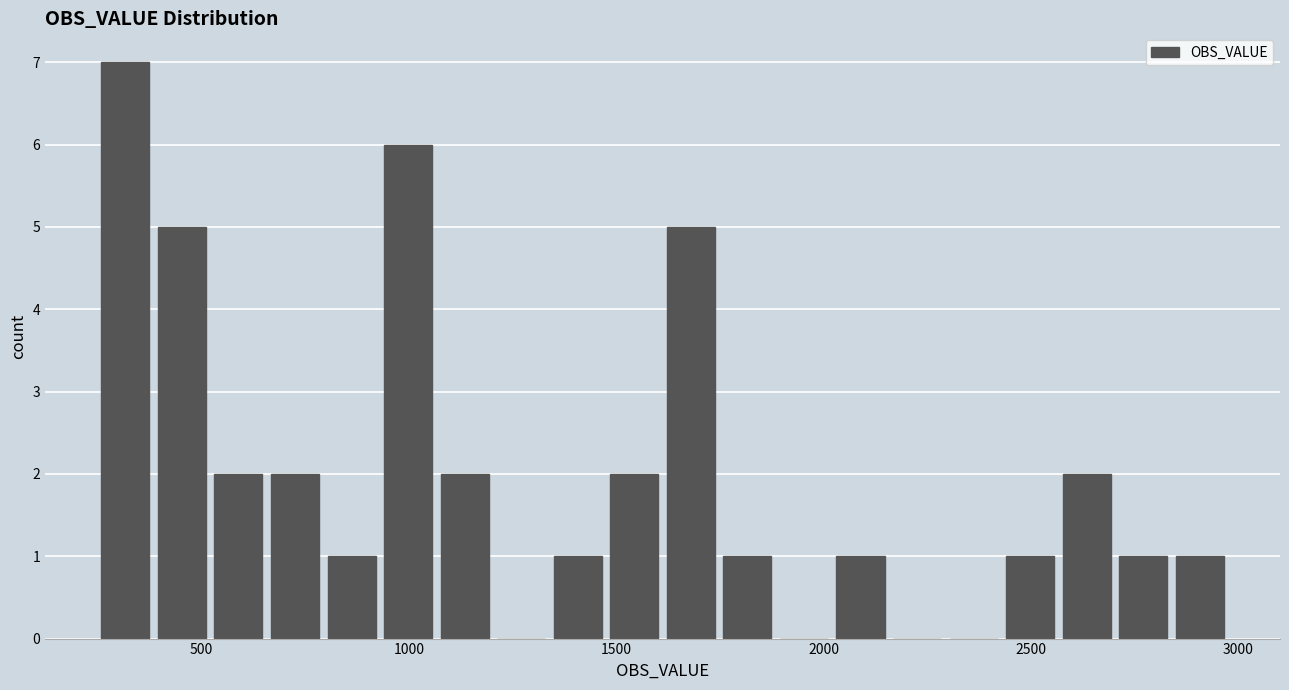

Read against the x-axis, roughly where is the centre of the tallest bar?

300